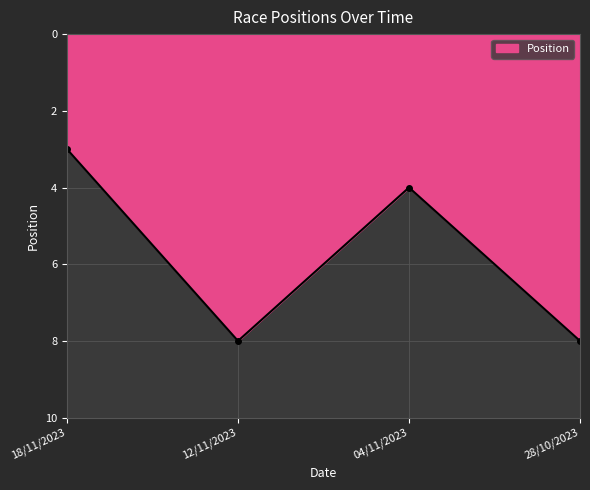

What is the maximum value shown in the chart?

8